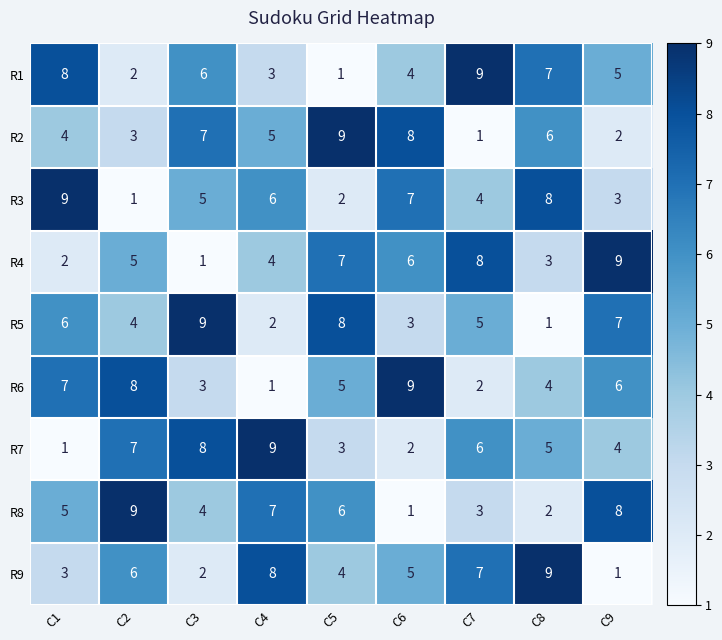

Between C2 and C6, which series saw the biggest shift?

R8